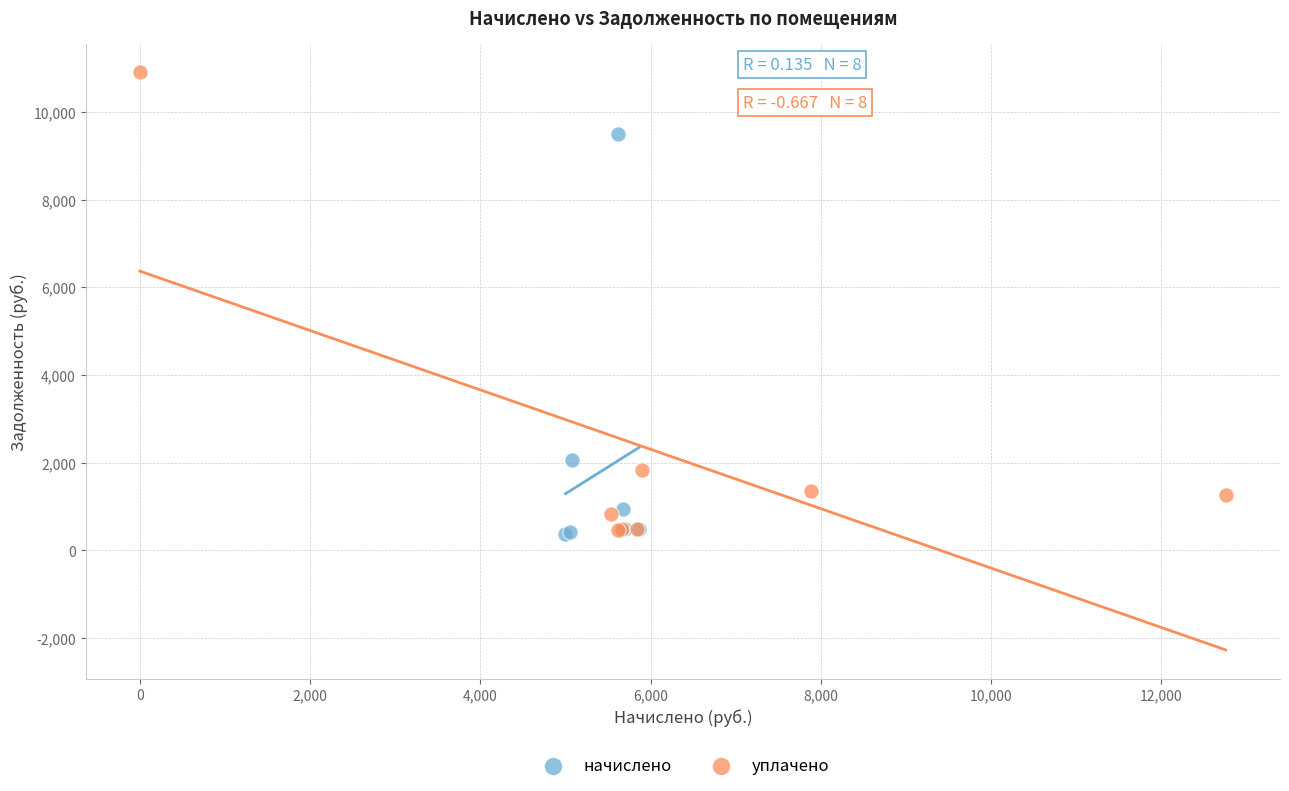

Which series reaches the maximum Y coordinate?

уплачено